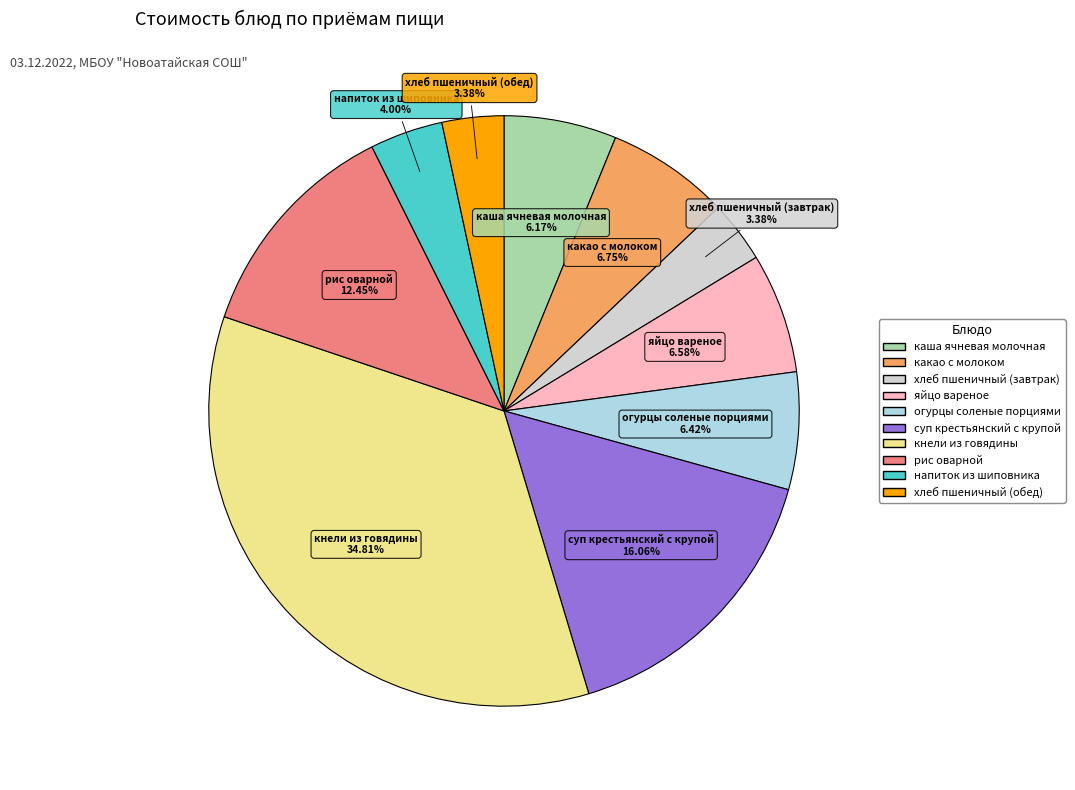

True or false: суп крестьянский с крупой accounts for 16% of the total.

True